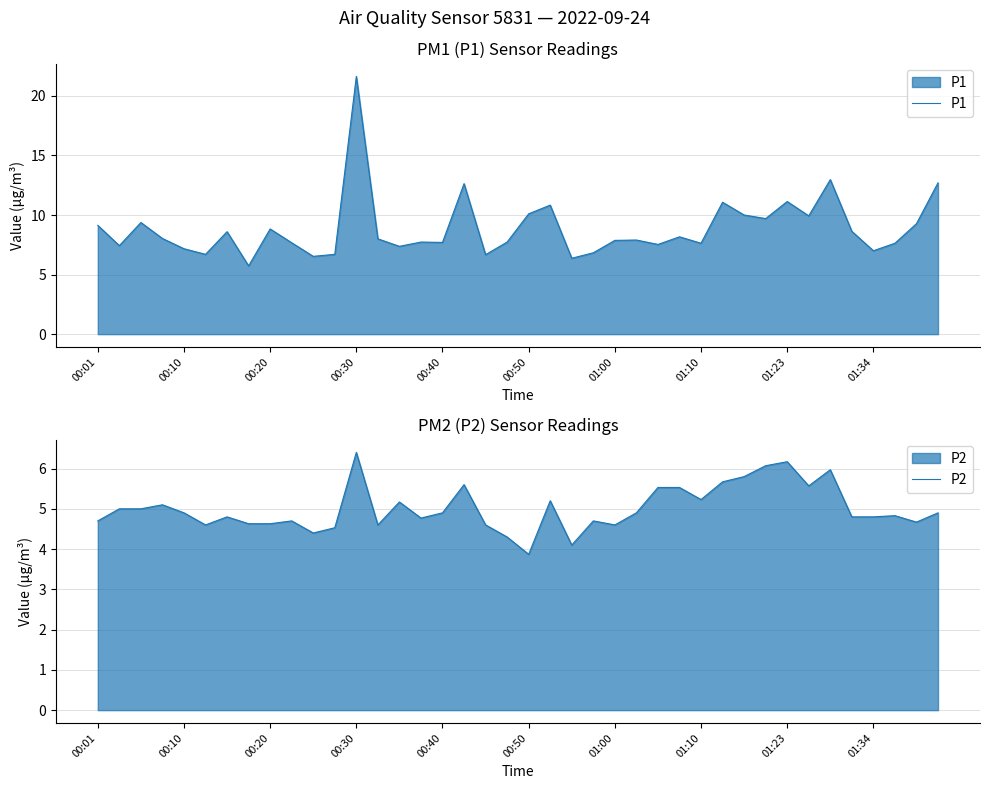

What are all the series names shown in the legend?

P1, P2